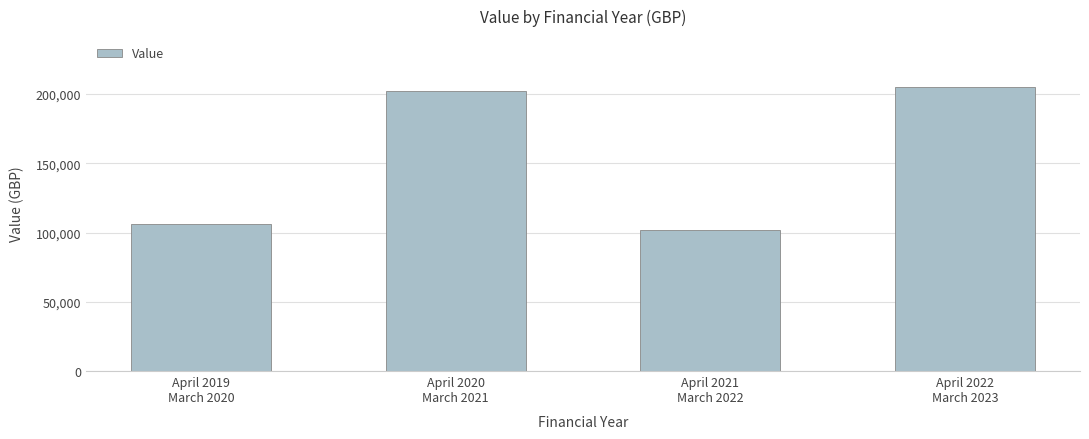

The value at April 2022
March 2023 is 204899.5. True or false?

True